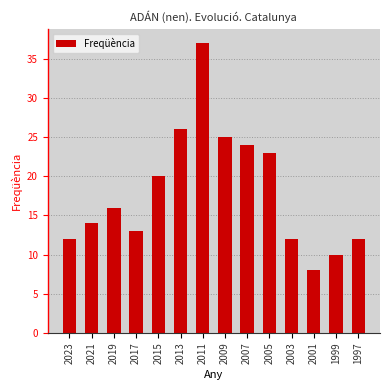

Reading left to right, extract all data points from this chart.

2023=12	2021=14	2019=16	2017=13	2015=20	2013=26	2011=37	2009=25	2007=24	2005=23	2003=12	2001=8	1999=10	1997=12